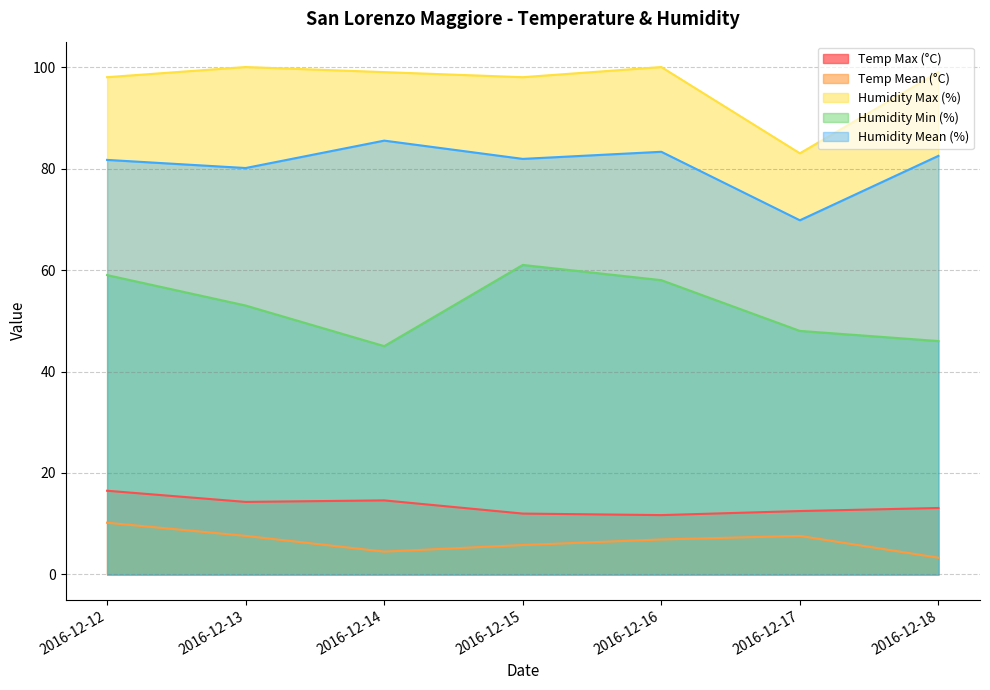

How many lines are shown in the chart?

5